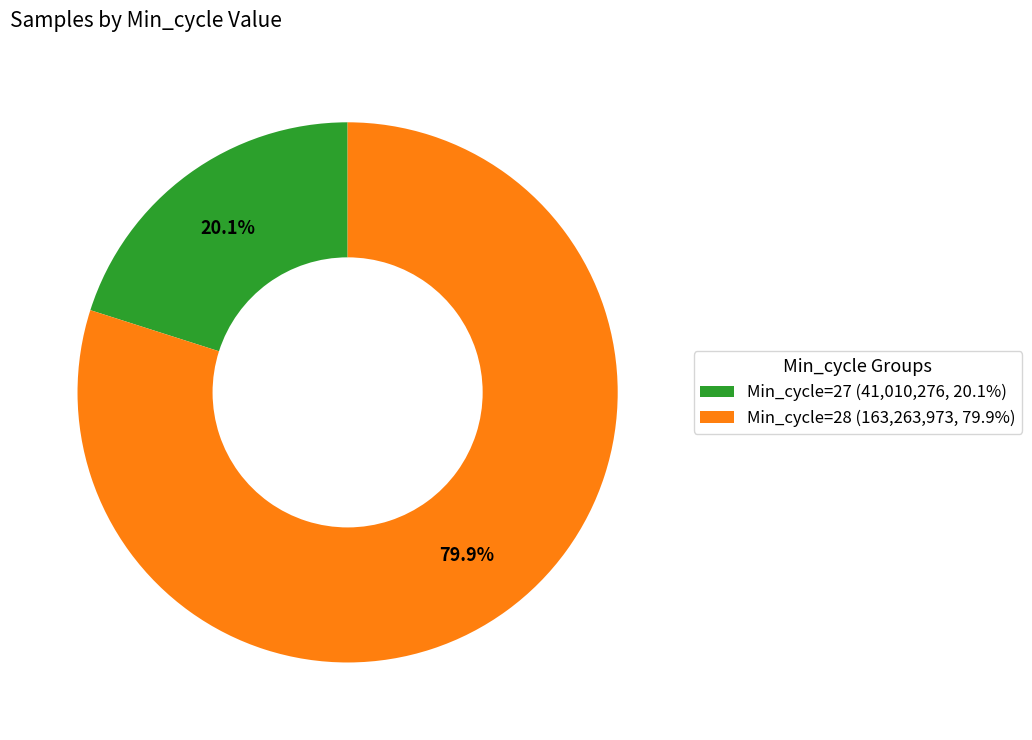

Is there a majority slice in this chart?

Yes